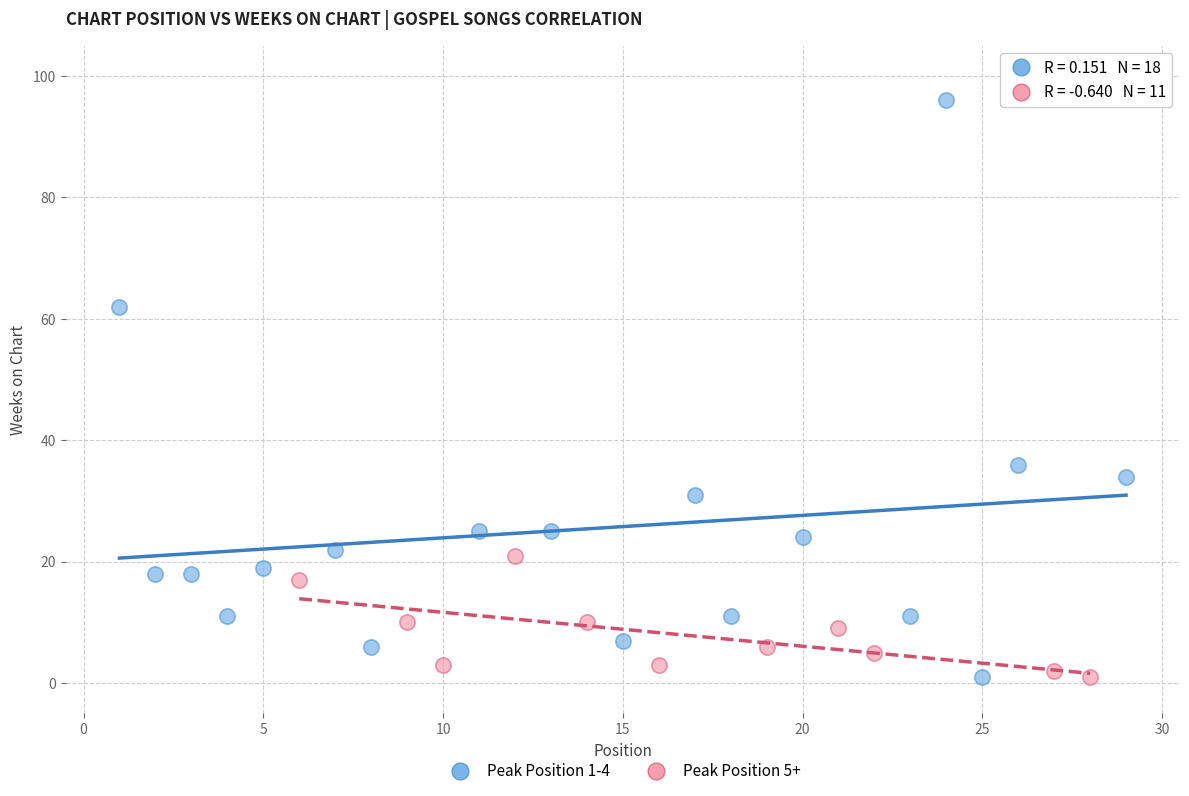

Which series reaches the maximum Y coordinate?

Peak Position 1-4